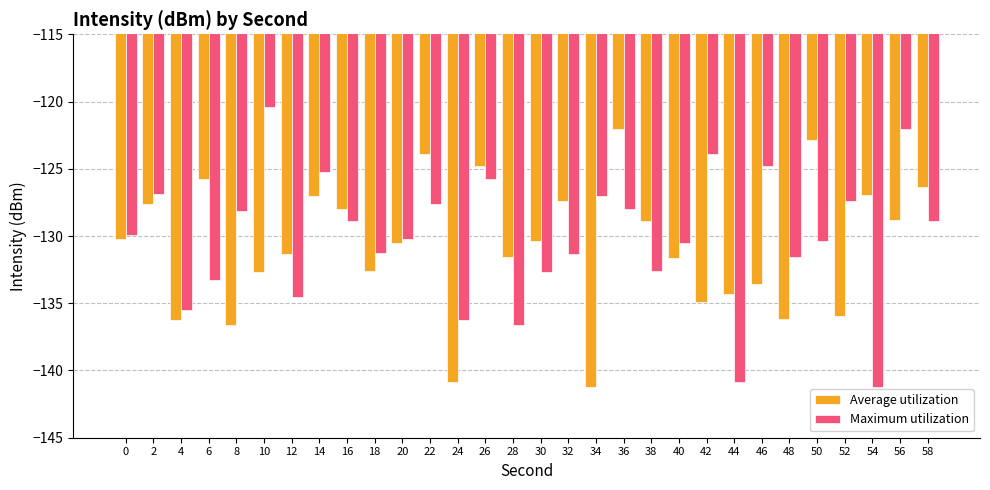

True or false: Average utilization has a value of -127.0 at 54.

True